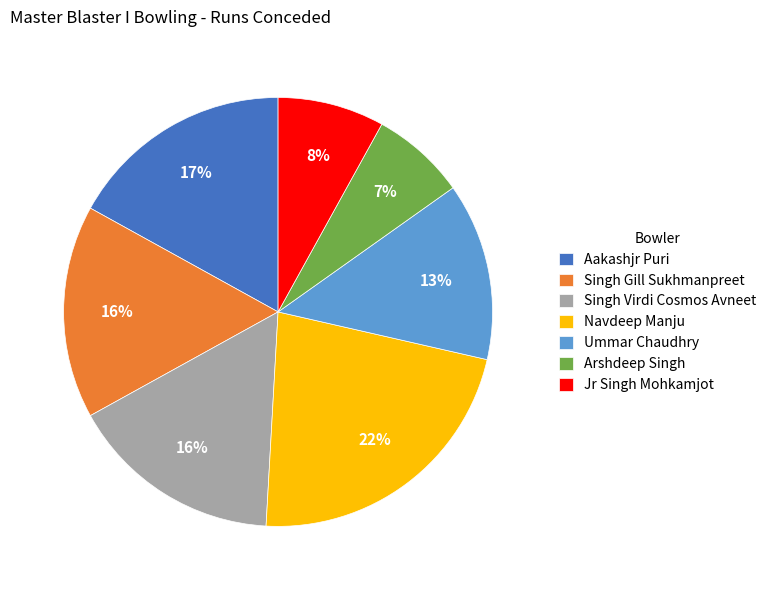

To the nearest percent, what portion does Arshdeep Singh represent?

7%